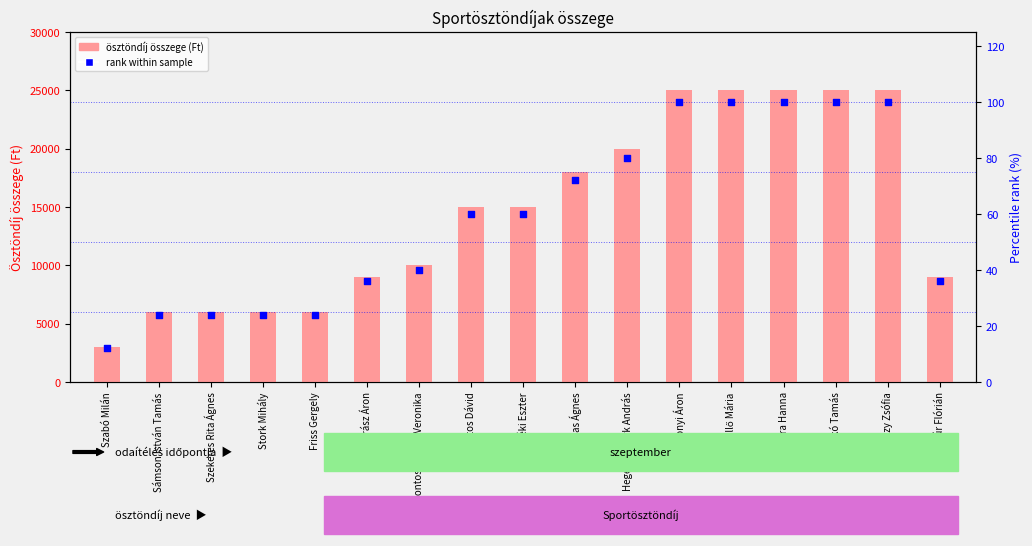

Which series has the largest total across all categories?

ösztöndíj összege (Ft)